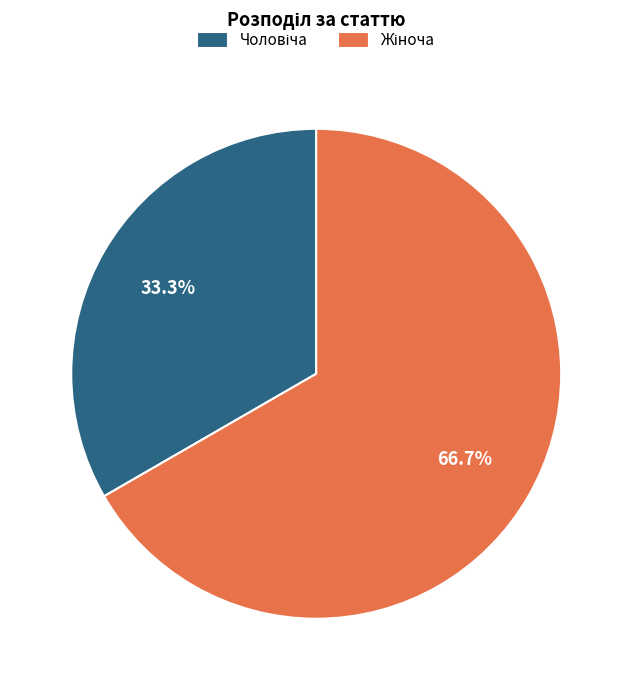

To the nearest percent, what is the average slice percentage?

50%